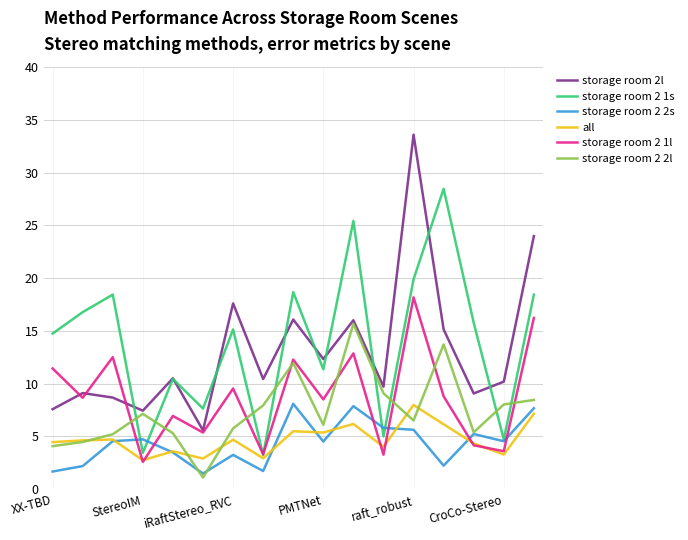

Which series has the widest spread of values?

storage room 2l